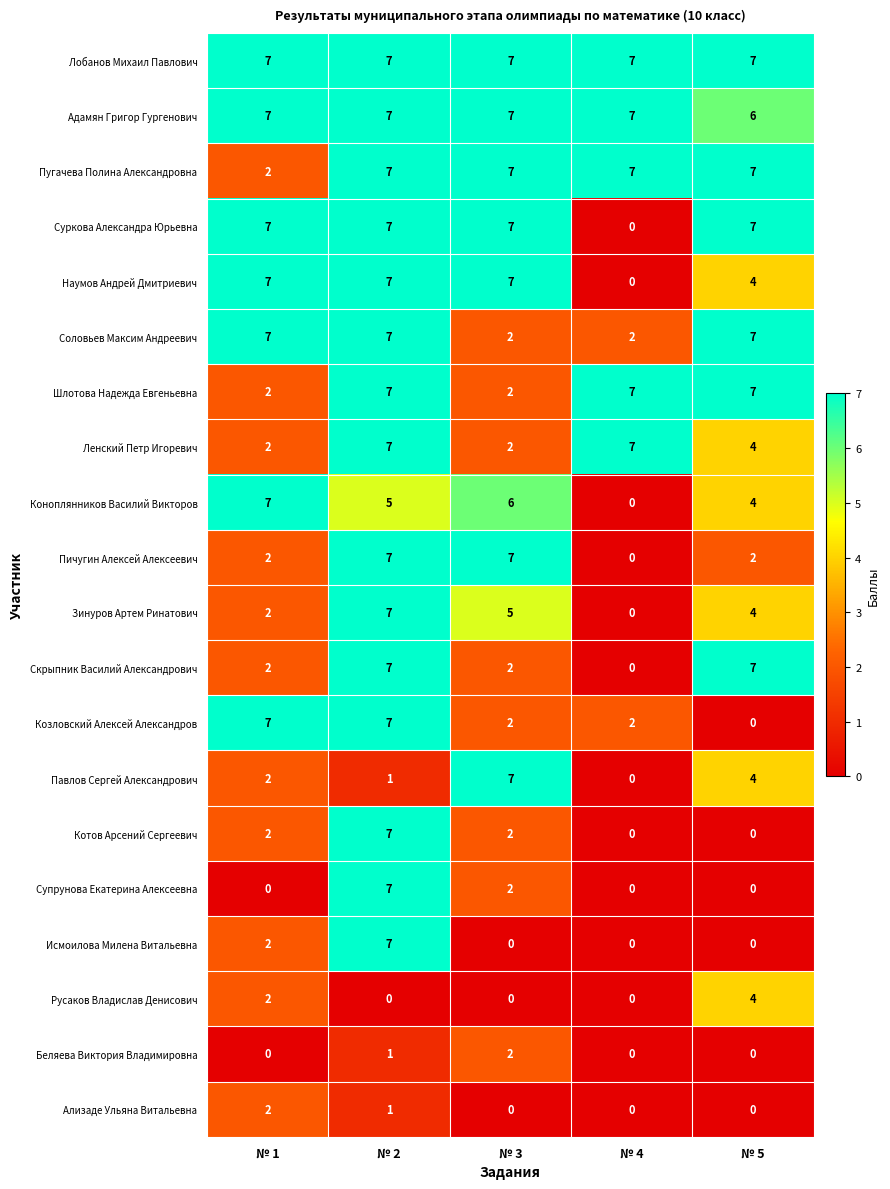

What is the difference between the highest and lowest values at № 1?

7